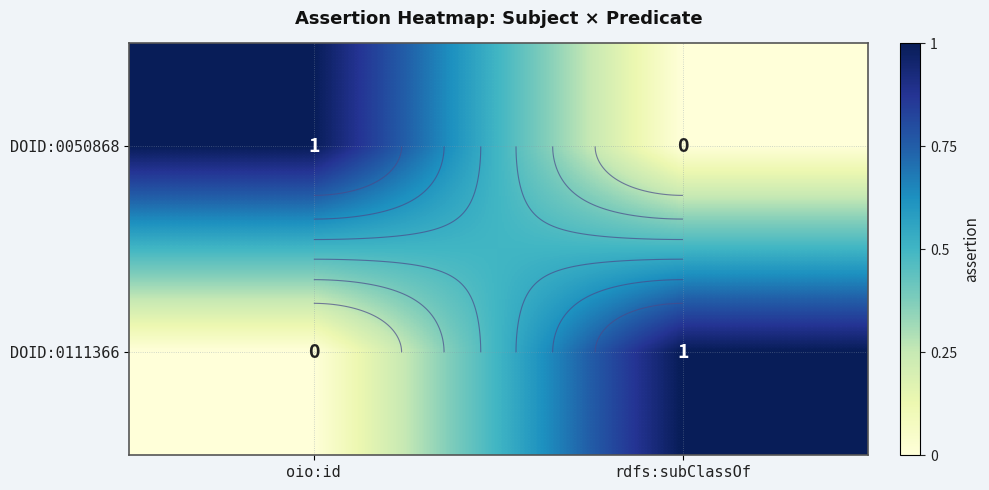

What is the greatest value displayed?

1